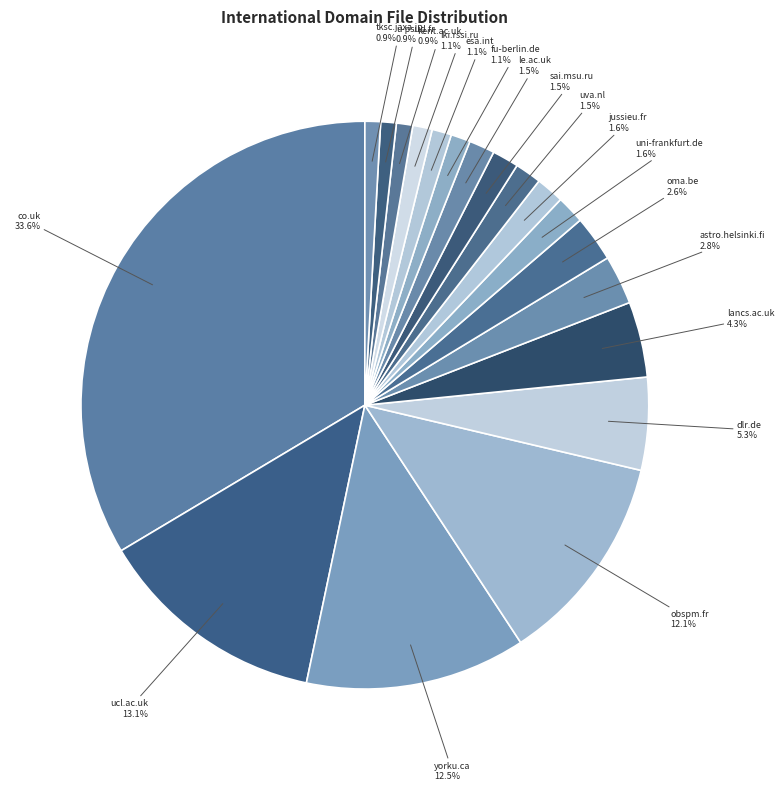

What is the largest slice in the pie chart?

co.uk